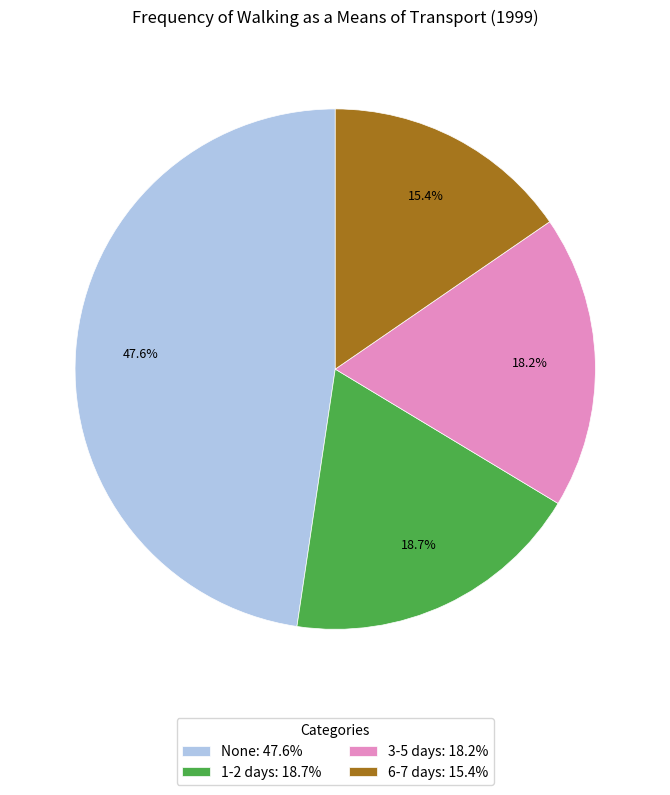

Is 3-5 days the majority of the pie?

No